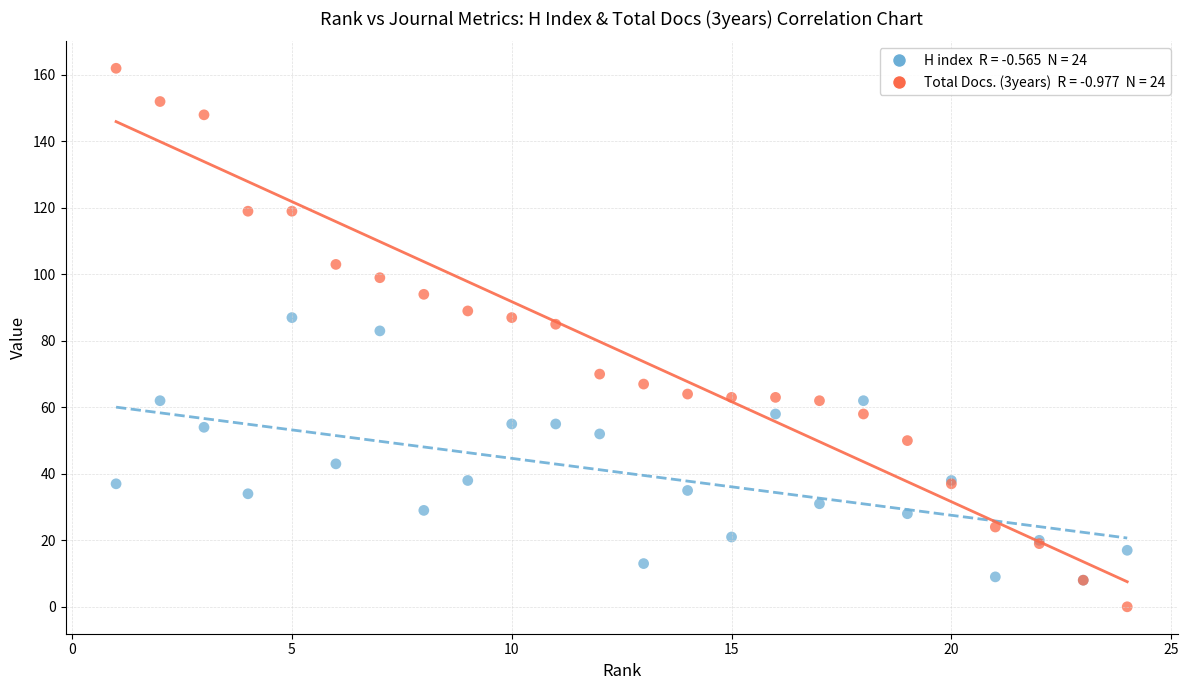

Across all series, what Y value is closest to 81?

83